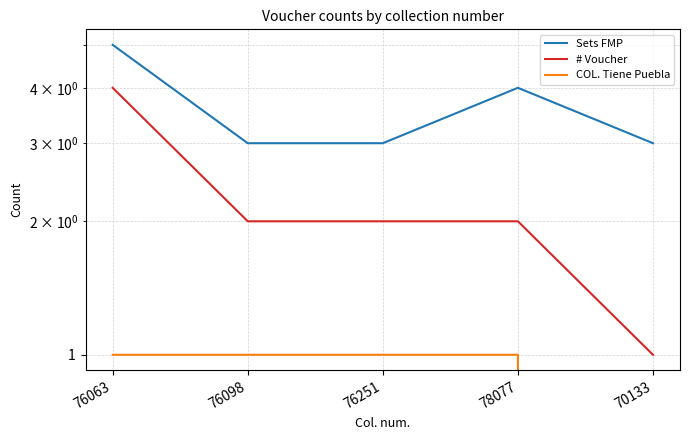

True or false: COL. Tiene Puebla has more than 2 interior local peaks.

False